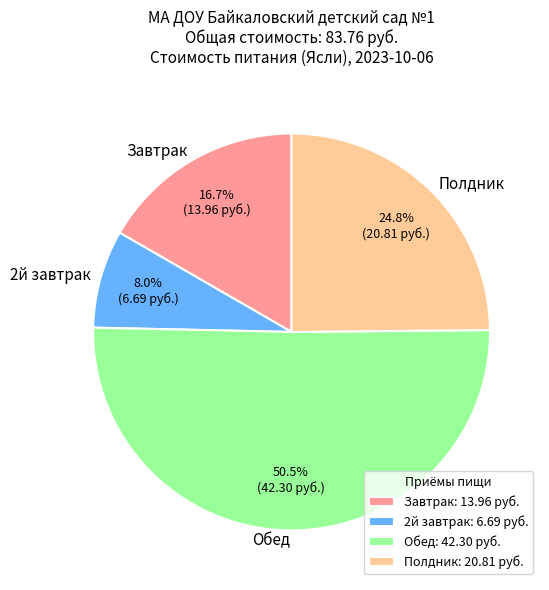

True or false: Полдник accounts for 25% of the total.

True